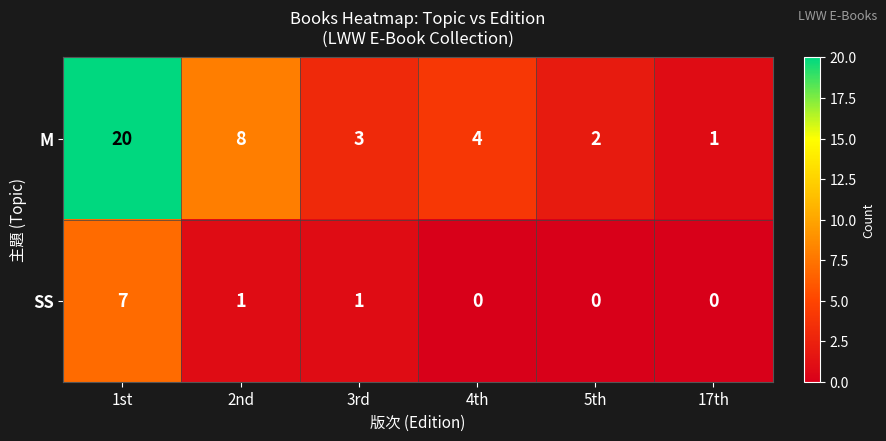

List the series in order of their peak value, lowest first.

SS, M